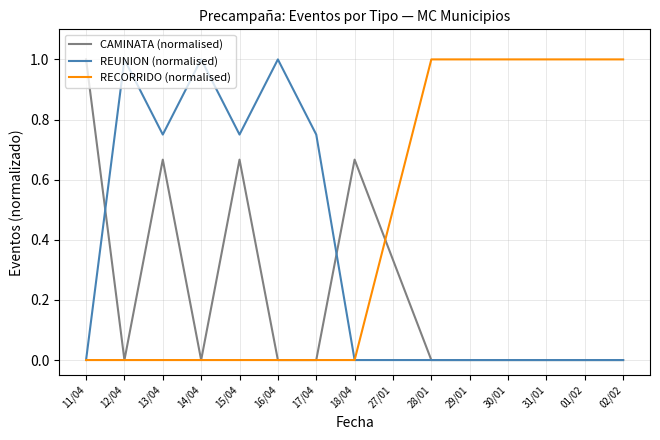

Which series changed the most between 18/04 and 29/01?

RECORRIDO (normalised)